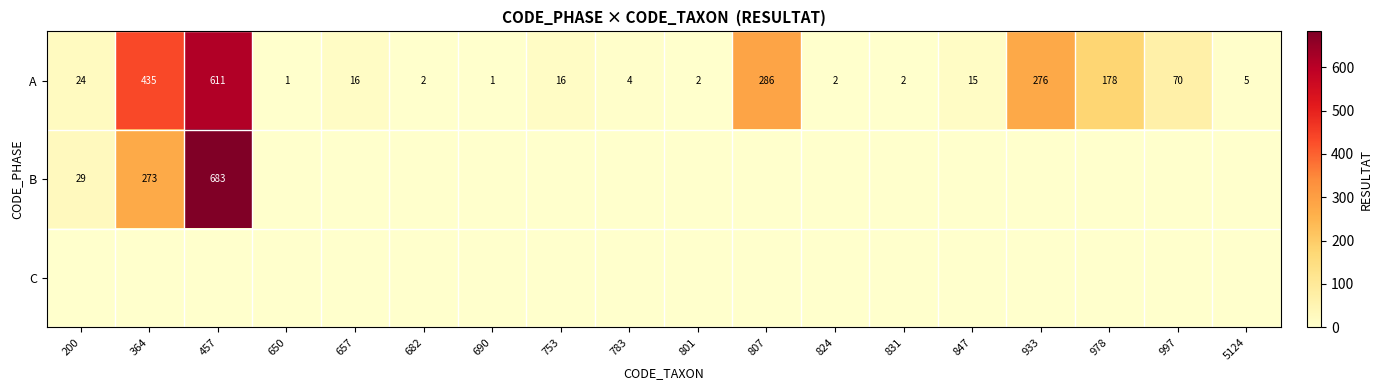

At which label does A first exceed 16?

200